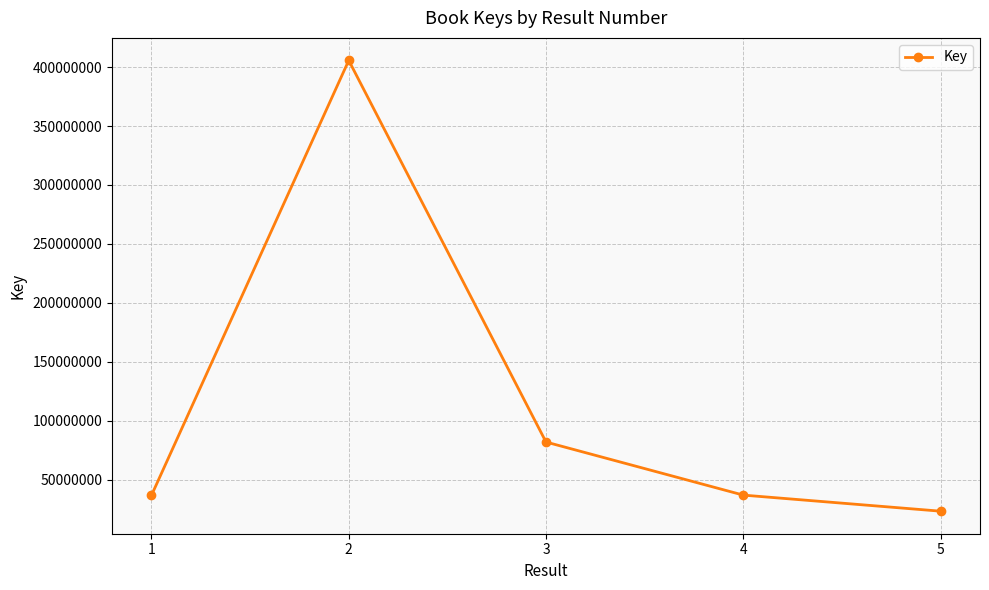

What is the sum of the values at 4 and 5?

60031647